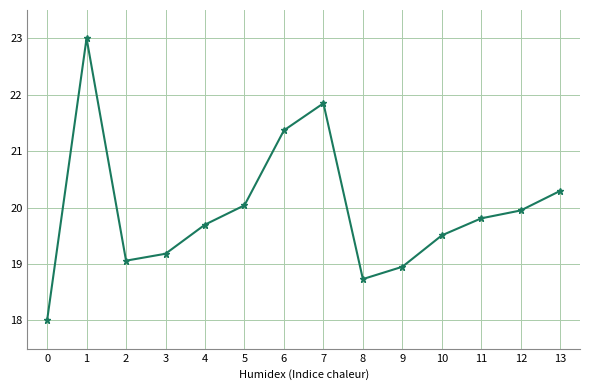

How many interior local peaks (higher than both neighbors) does the data have?

2